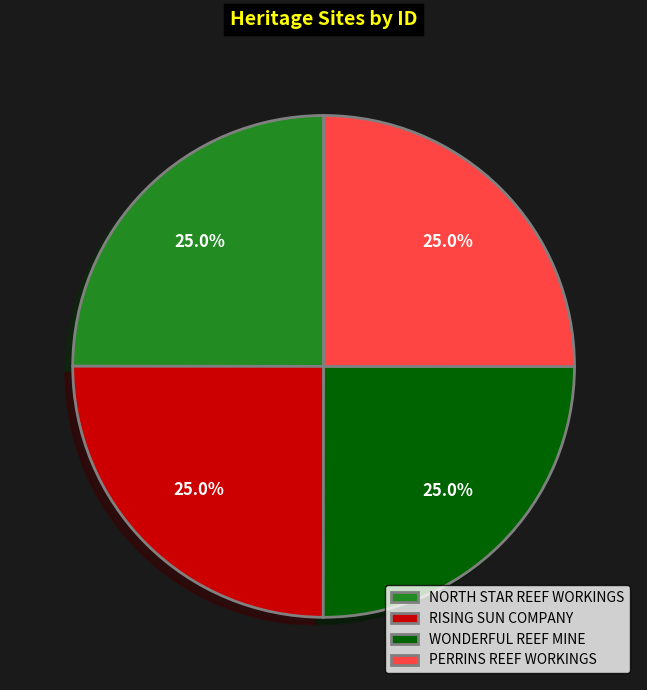

What is the ratio of the value at RISING SUN COMPANY to the value at NORTH STAR REEF WORKINGS?

1.0